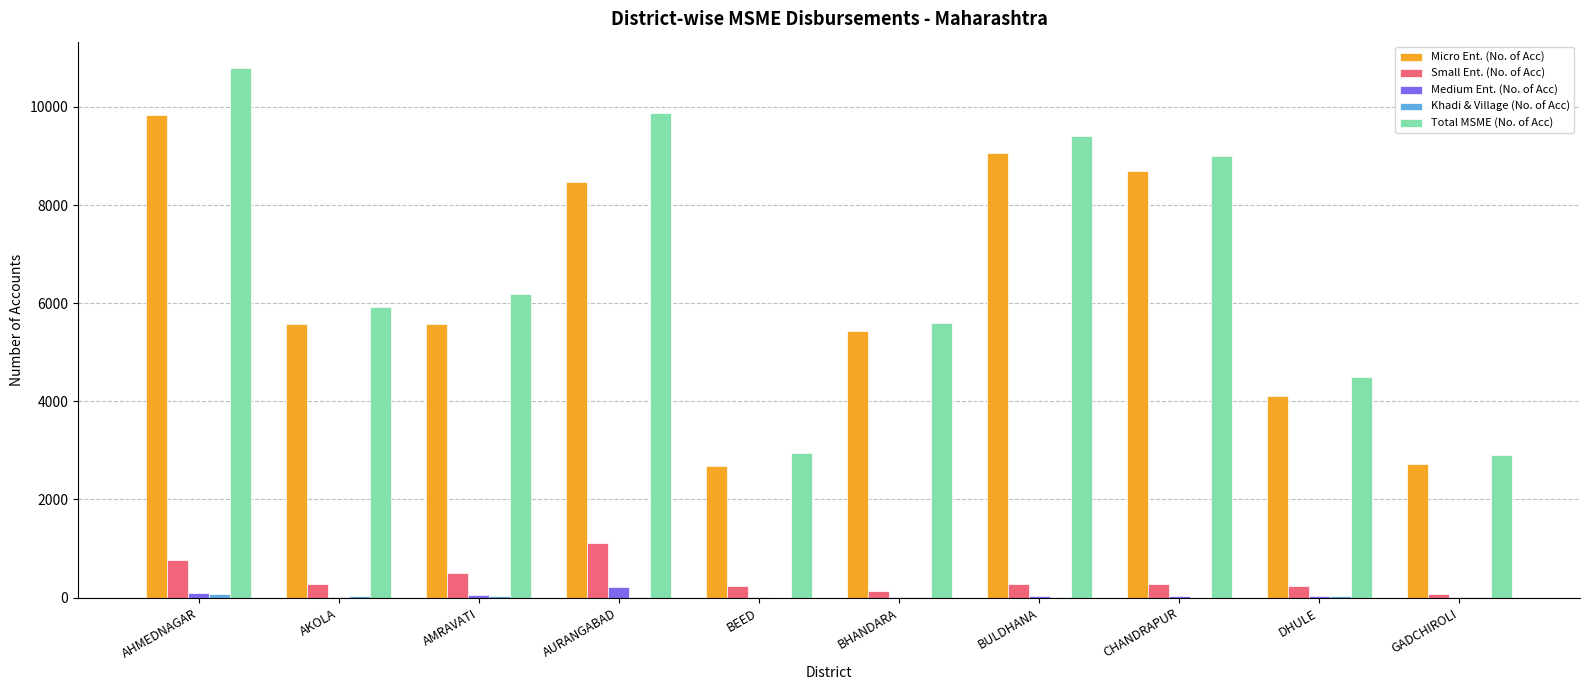

At which category does the chart reach its peak across all series?

AHMEDNAGAR